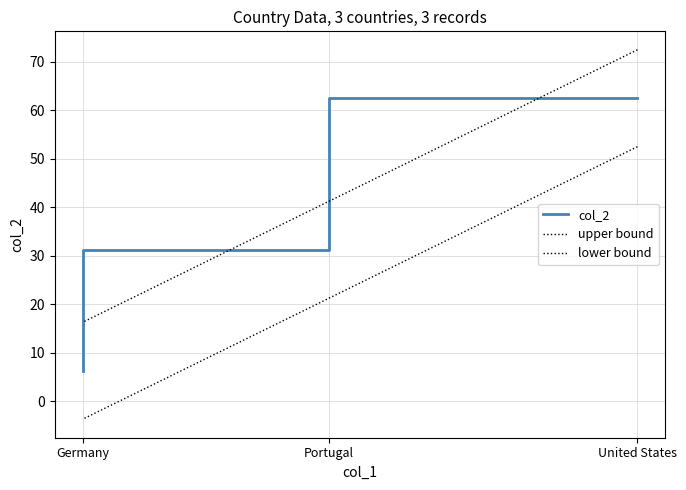

What is the value of the lower bound point at the 2nd from the left?

21.2